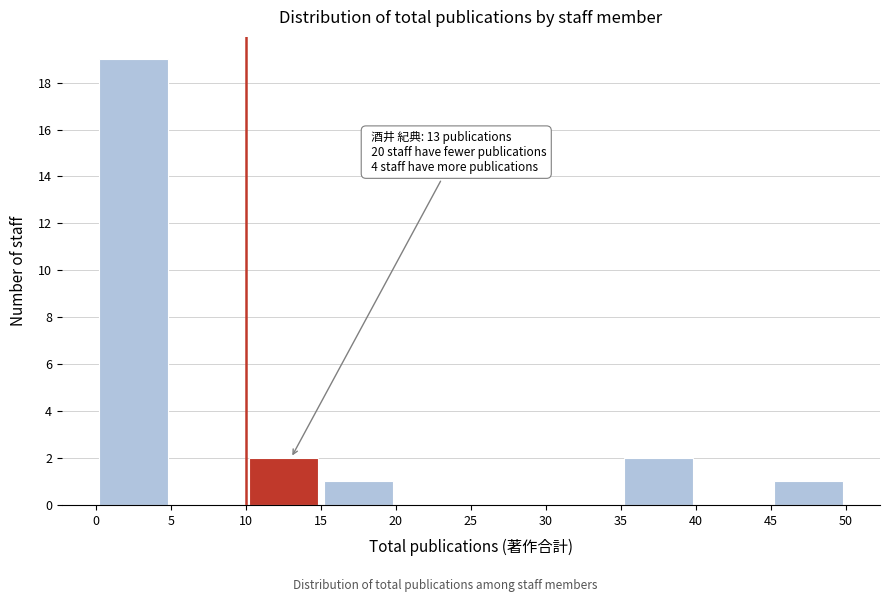

Over which range of the x-axis is the bar tallest?

0 to 5